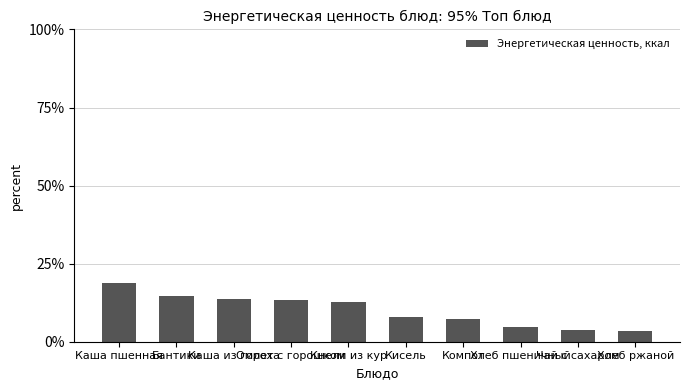

Is it true that the value at Бантики is 14.6?

True